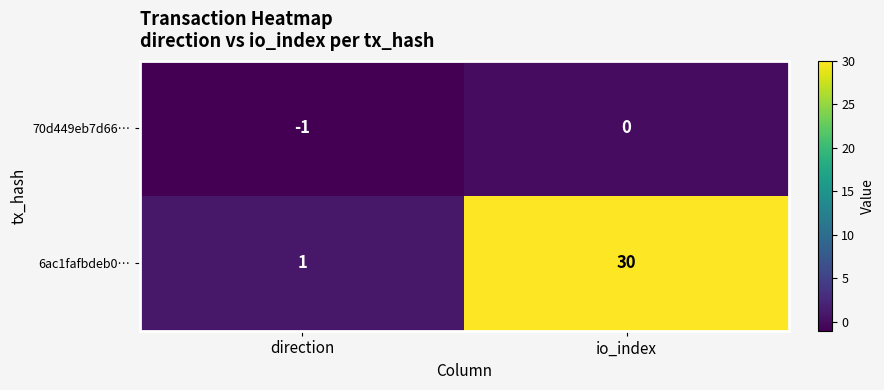

What value does the 6ac1fafbdeb0… series have at io_index?

30